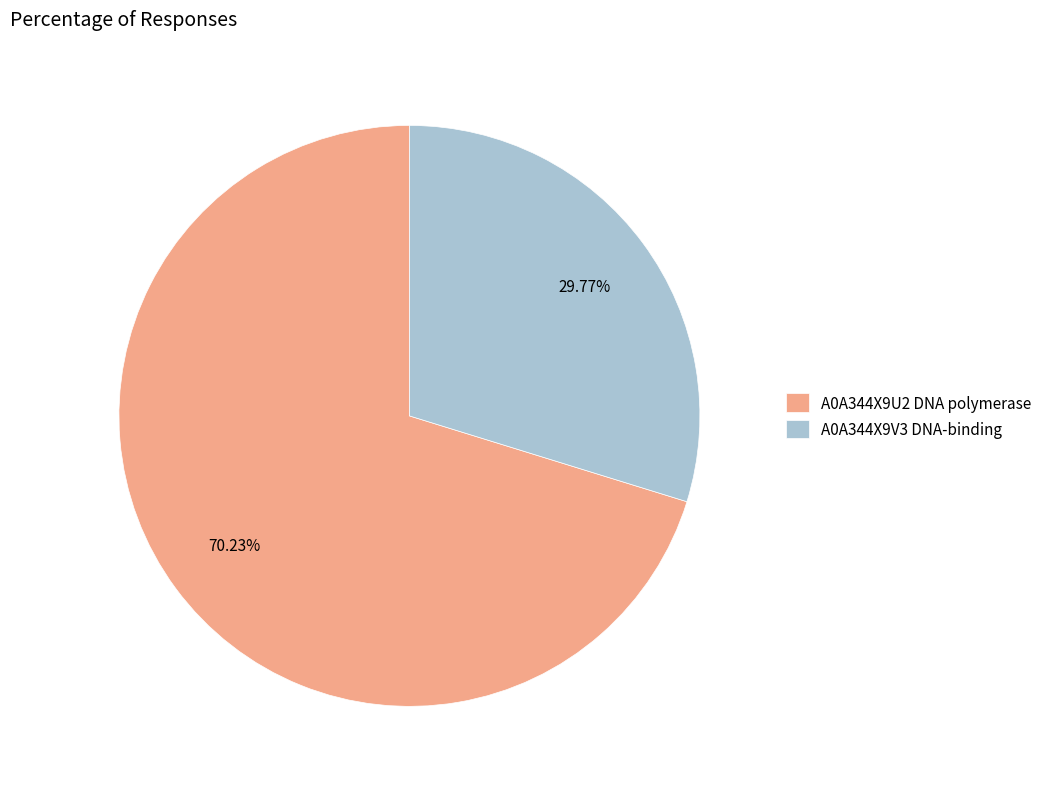

To the nearest percent, what portion does A0A344X9V3 DNA-binding represent?

30%